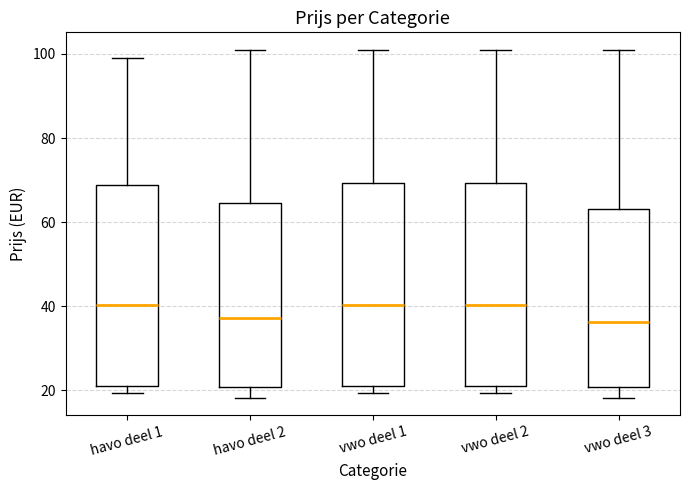

Reading left to right, read every box against the y-axis: the position of its median line, the range the box covers, and the ends of its whiskers. The values are not printed on the chart, so give them approximately, as read against the axis.

havo deel 1: median 40, box 22 to 68, whiskers 20 to 100
havo deel 2: median 38, box 20 to 64, whiskers 18 to 102
vwo deel 1: median 40, box 22 to 70, whiskers 20 to 102
vwo deel 2: median 40, box 22 to 70, whiskers 20 to 102
vwo deel 3: median 36, box 20 to 64, whiskers 18 to 102